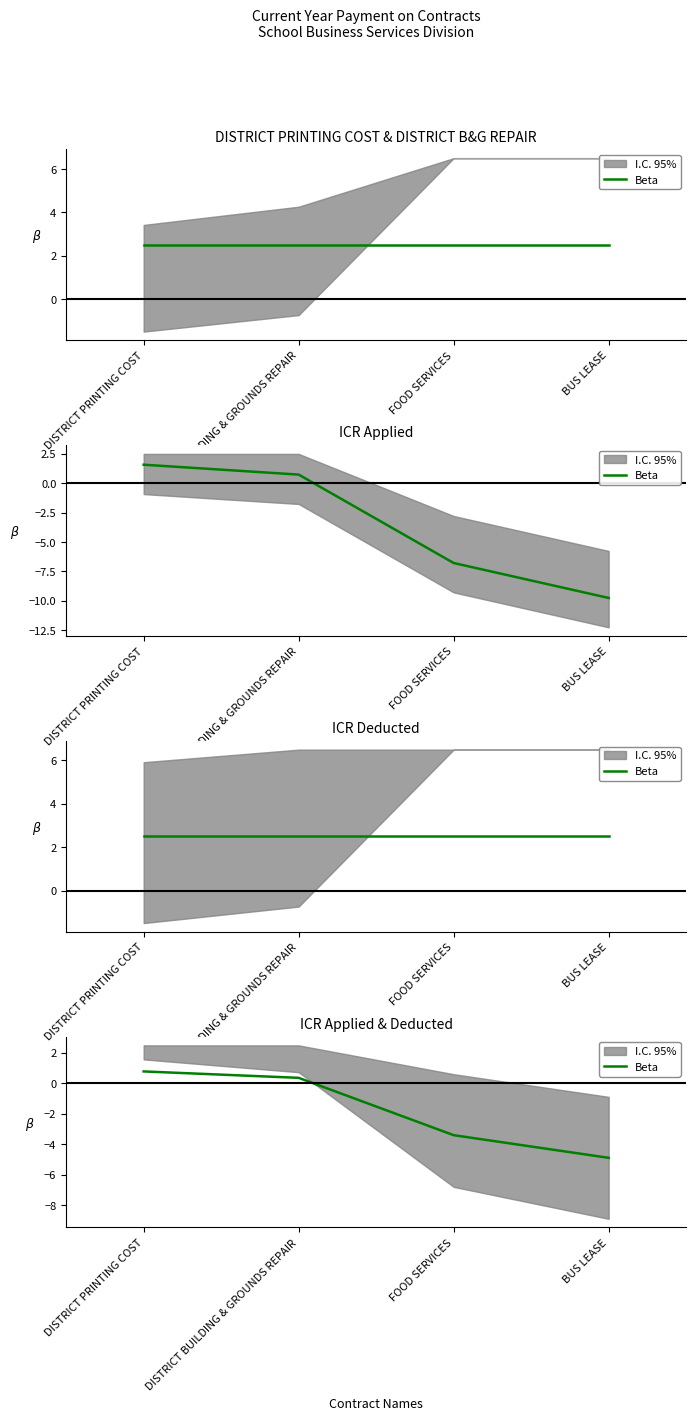

At which label is the value closest to -2?

FOOD SERVICES